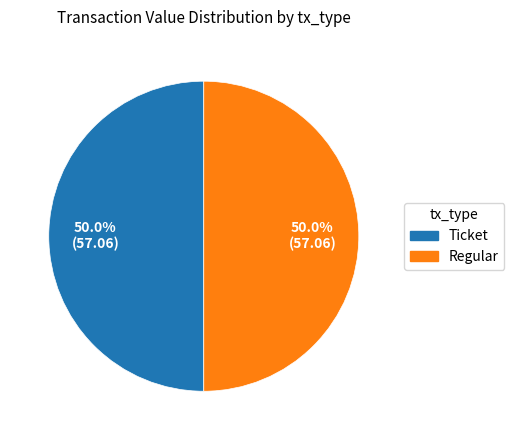

How many segments does this pie chart have?

2